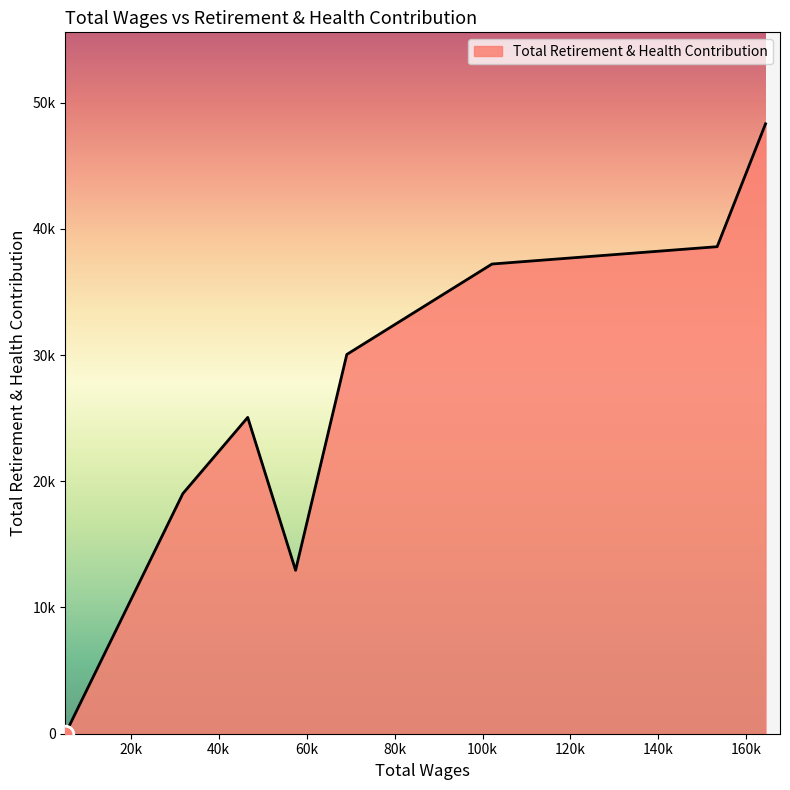

Is this an area chart (filled region under the line)?

Yes